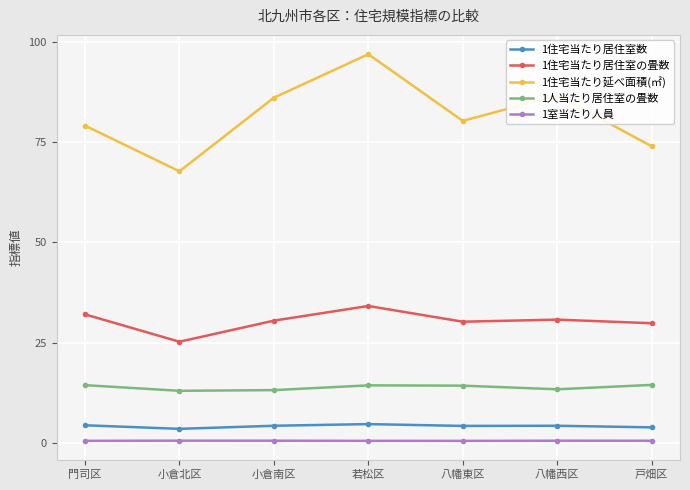

Which series has the largest range (max minus min)?

1住宅当たり延べ面積(㎡)